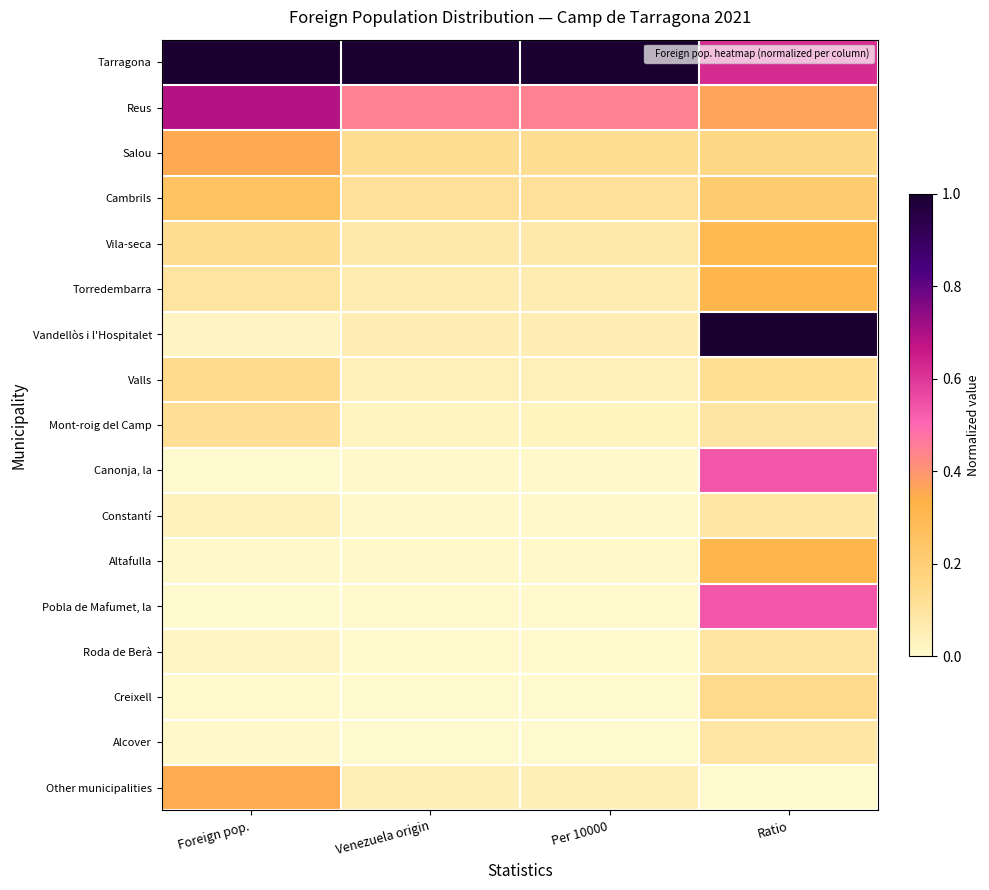

At Ratio, list the series in order from smallest to largest.

Other municipalities, Constantí, Alcover, Mont-roig del Camp, Roda de Berà, Valls, Creixell, Salou, Cambrils, Vila-seca, Torredembarra, Altafulla, Reus, Pobla de Mafumet, la, Canonja, la, Tarragona, Vandellòs i l'Hospitalet